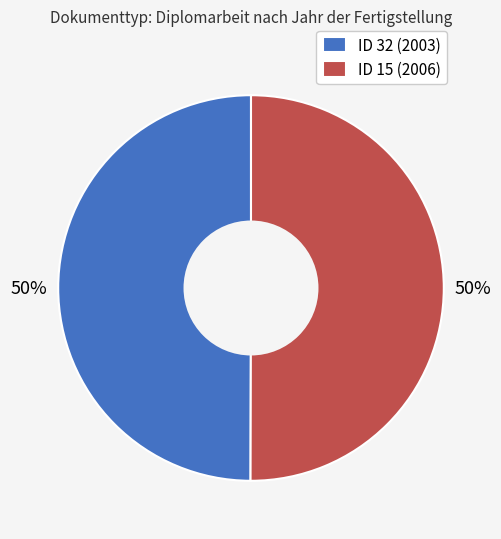

What is the ratio of the value at ID 15 (2006) to the value at ID 32 (2003)?

1.0